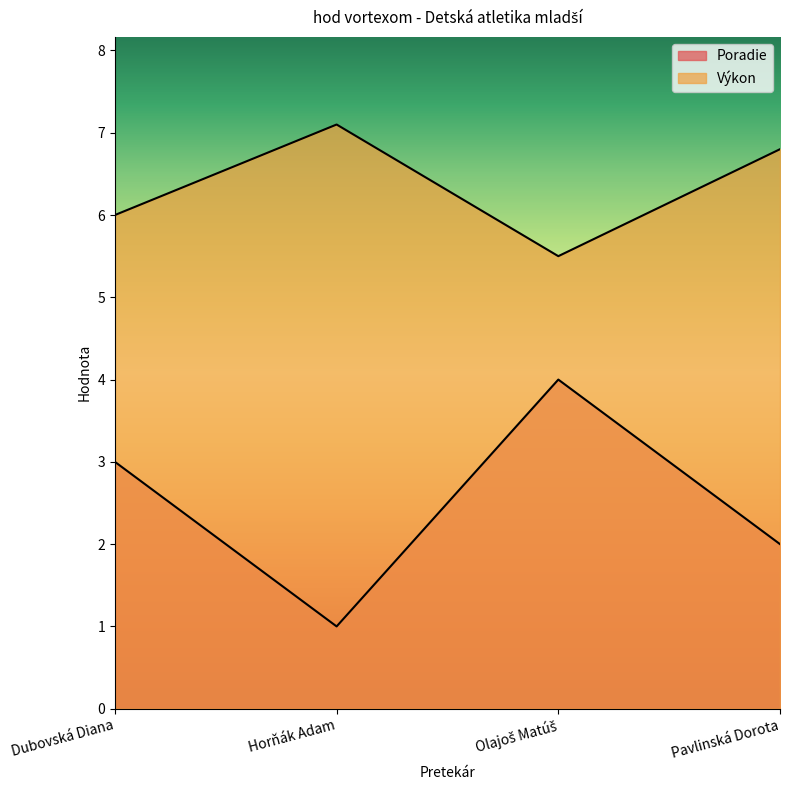

What position from the left is Olajoš Matúš?

3